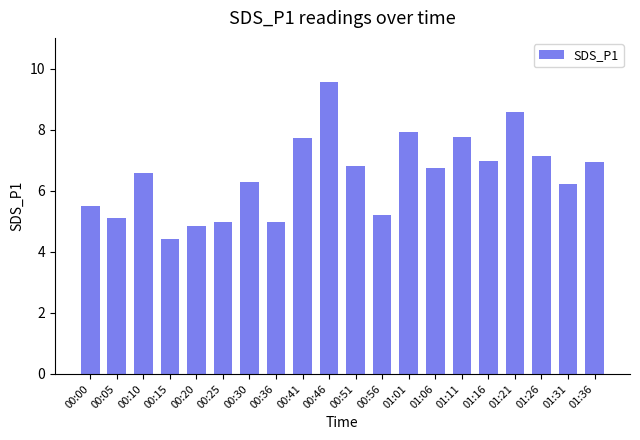

Is it true that the value at 01:01 is 7.9?

True